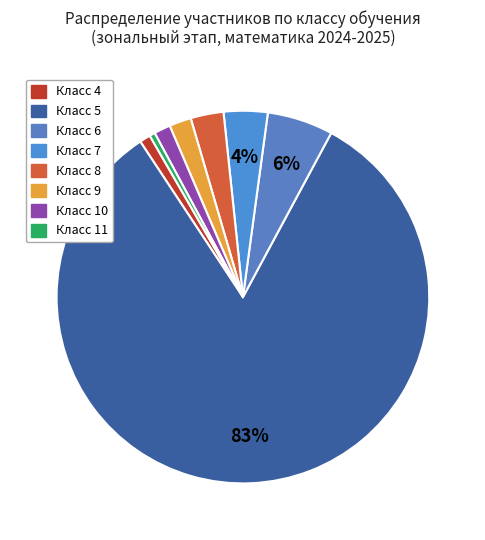

How many segments does this pie chart have?

8